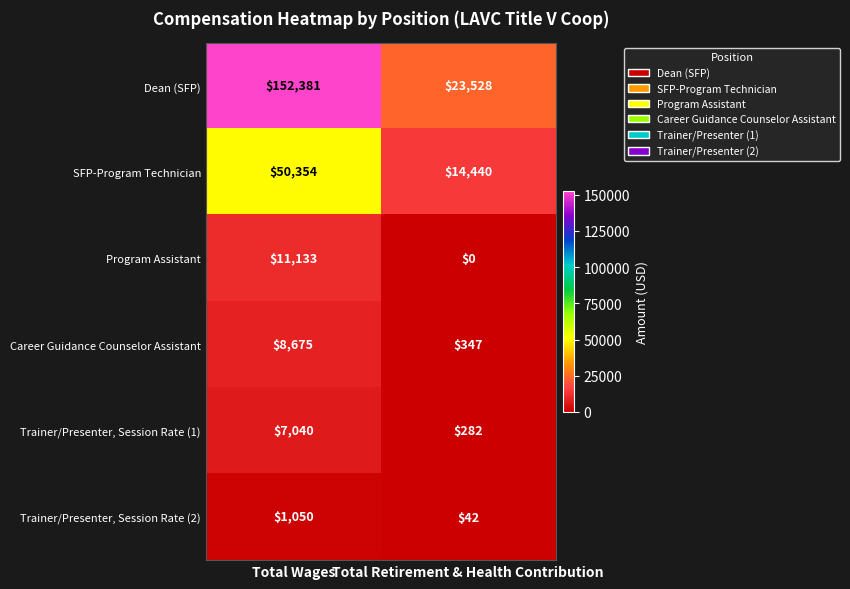

How many distinct data groups are displayed?

6